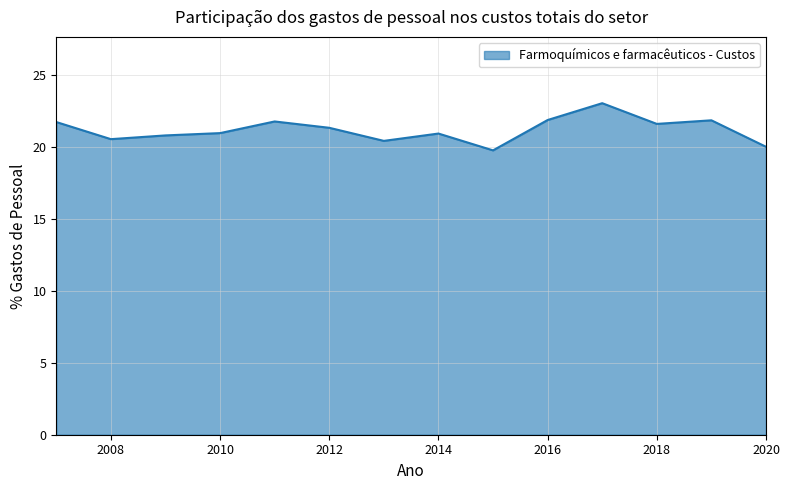

What is the minimum value shown in the chart?

19.8